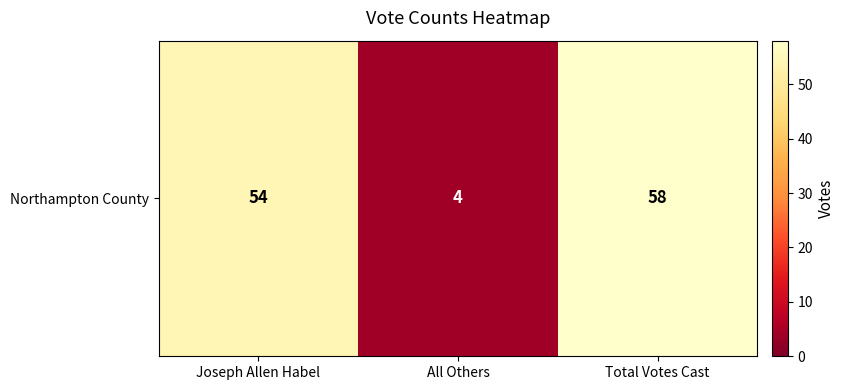

What is the difference between the values at All Others and Joseph Allen Habel?

50